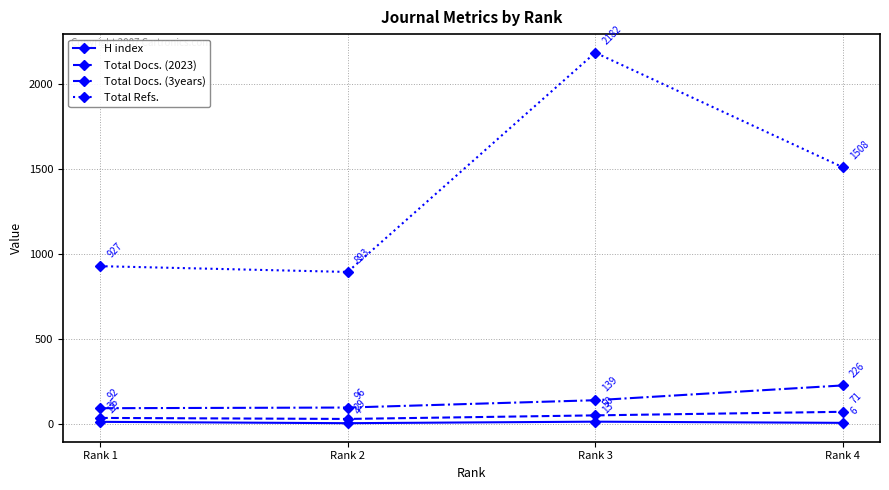

Reading right to left, transcribe all the data shown in this chart.

H index: 6	13	4	12
Total Docs. (2023): 71	50	29	35
Total Docs. (3years): 226	139	96	92
Total Refs.: 1508	2182	893	927